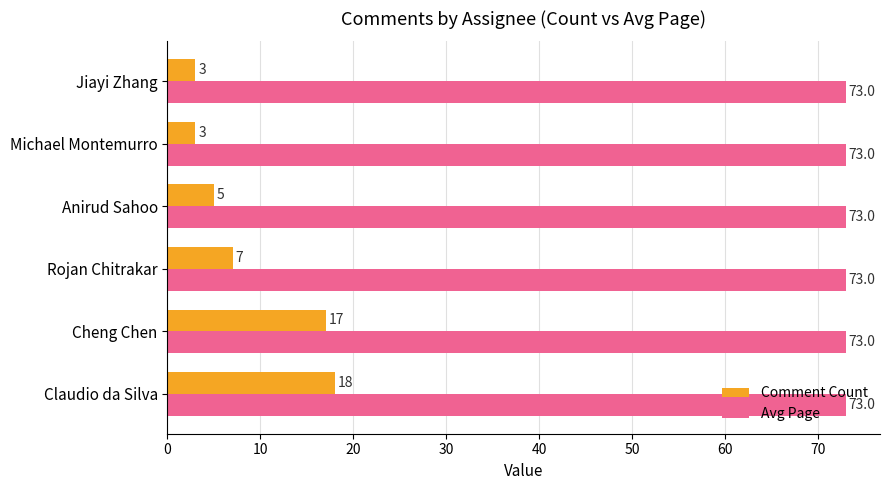

Which series has the widest spread of values?

Comment Count